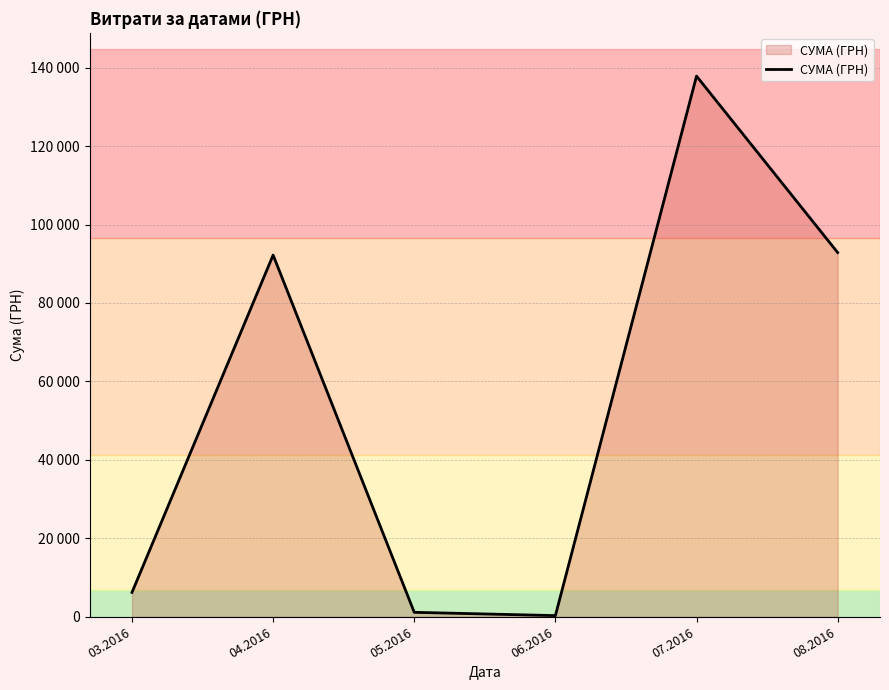

Is it true that the value at 05.2016 is 1656.9?

False